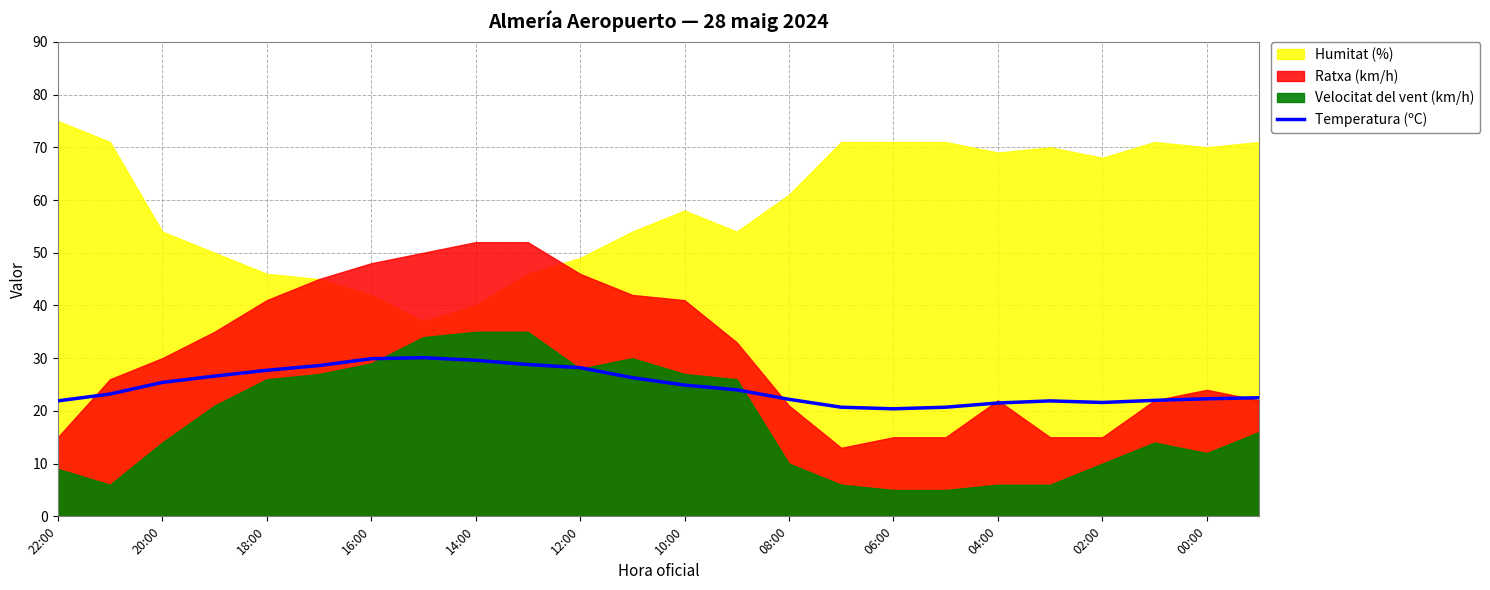

What value does the data have at 13?

24.0